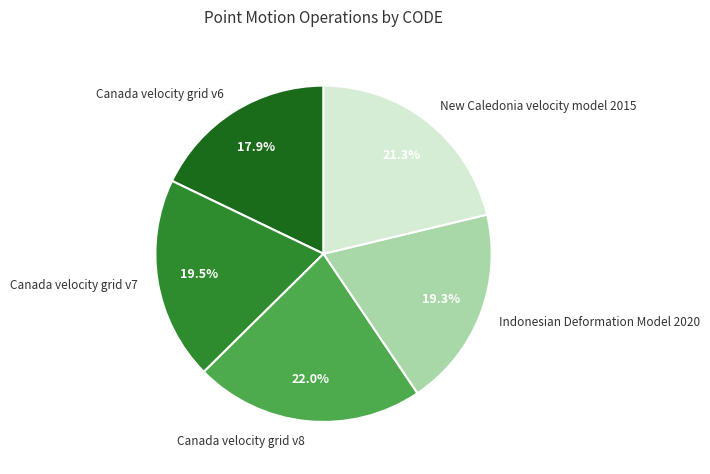

Does Canada velocity grid v8 account for over 50% of the chart?

No